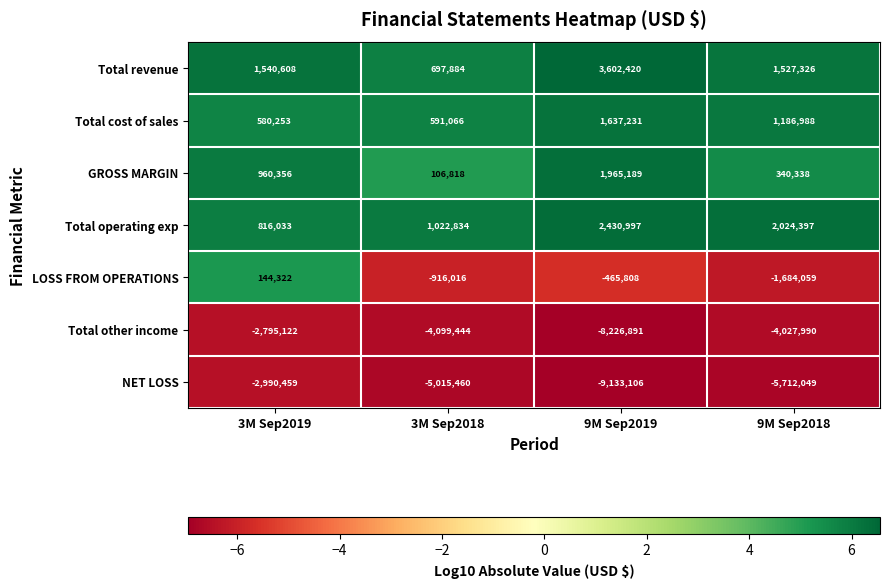

At which label is NET LOSS closest to -6061782?

9M Sep2018